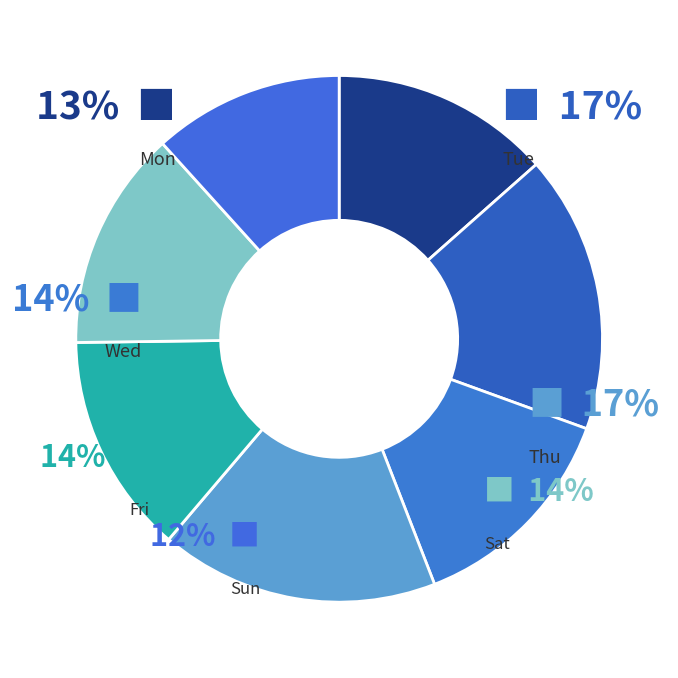

Rank the categories by value from lowest to highest.

Sun, Mon, Sat, Wed, Fri, Tue, Thu